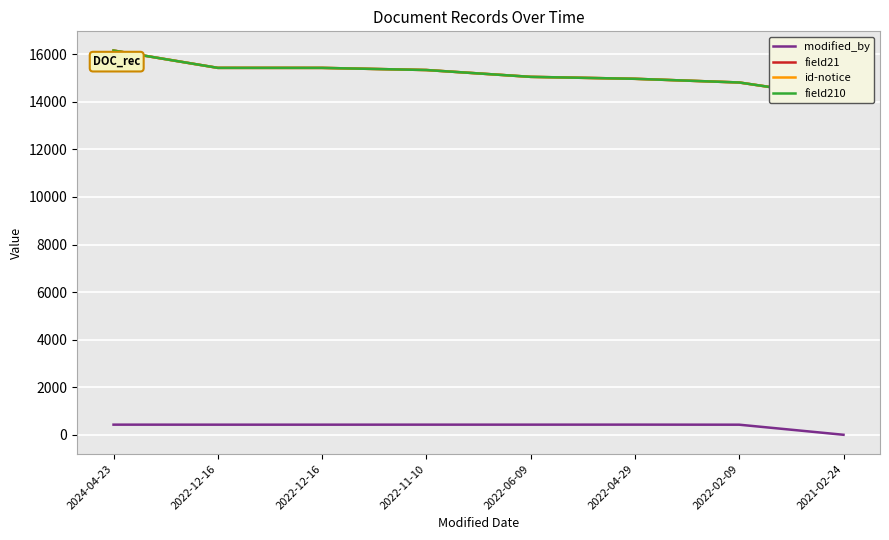

What is the difference between the field21 values at 2024-04-23 and 2022-12-16?

728